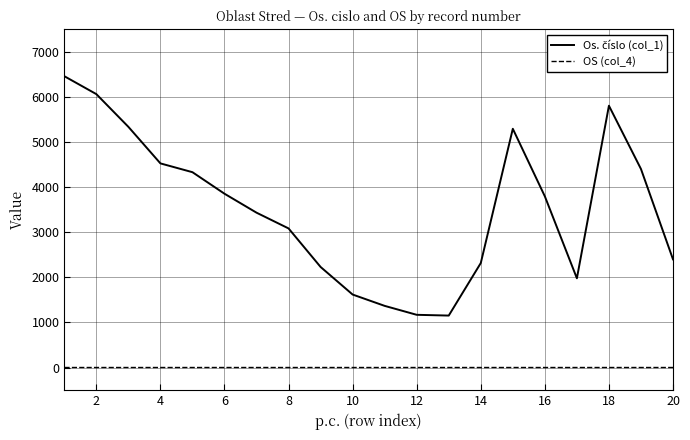

What is the greatest value displayed?

6457